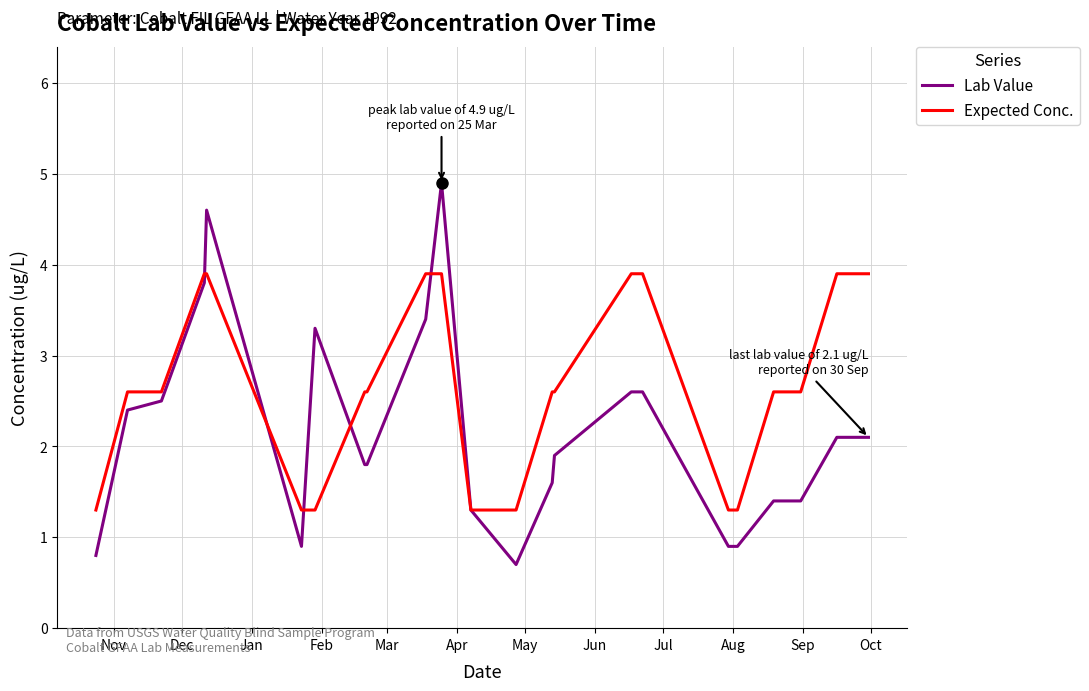

What is the average value of the Expected Conc. series?

2.7